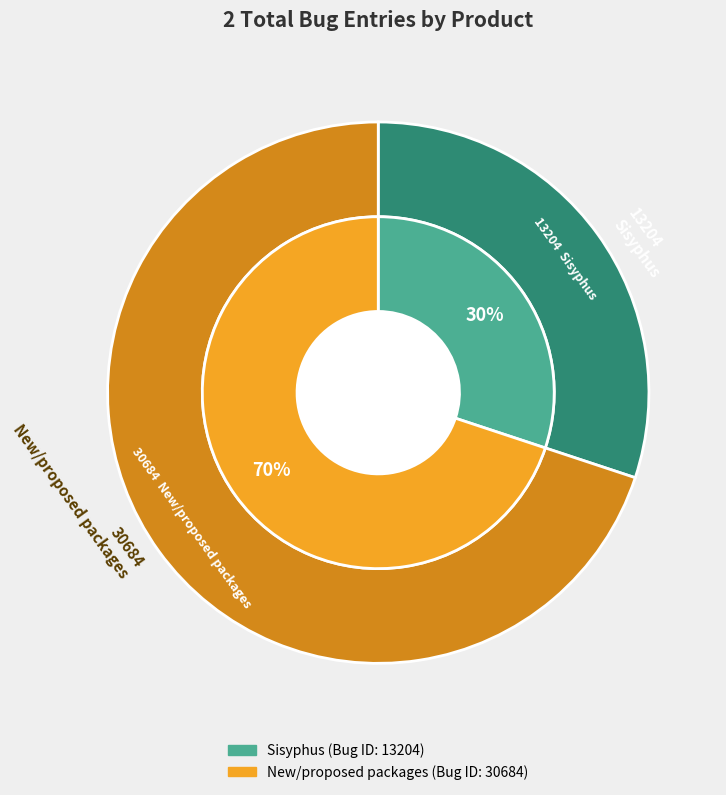

What is the majority slice?

New/proposed packages